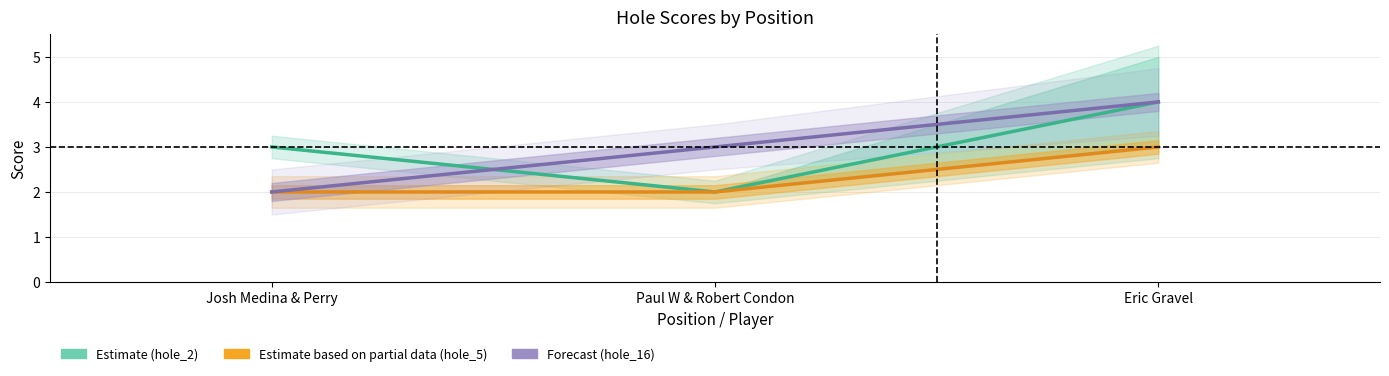

True or false: Estimate (hole_2) has a value of 2 at Josh Medina & Perry.

False